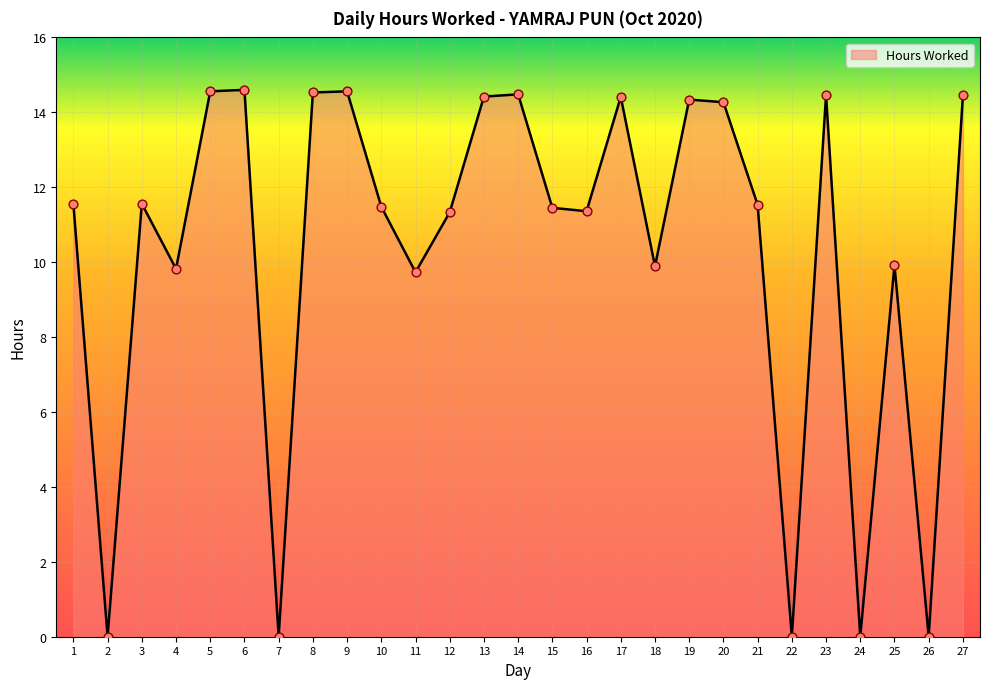

Between 17 and 20, which is larger?

17